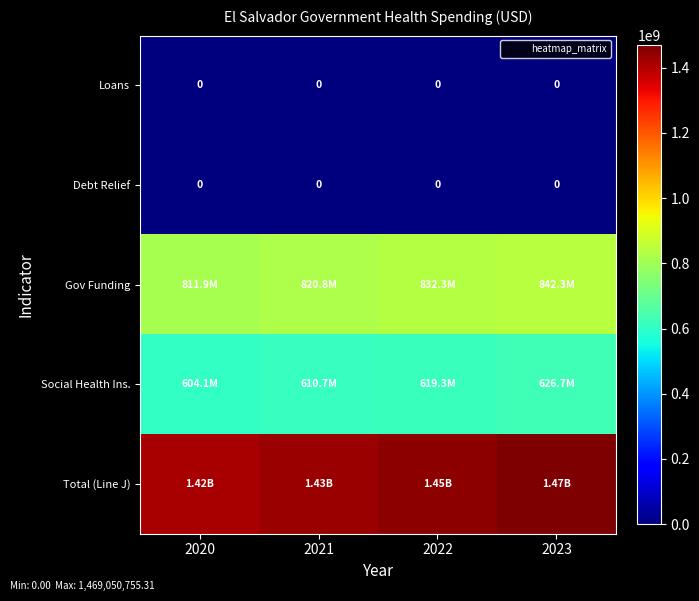

Which has a higher value, 2020 or 2023?

2020